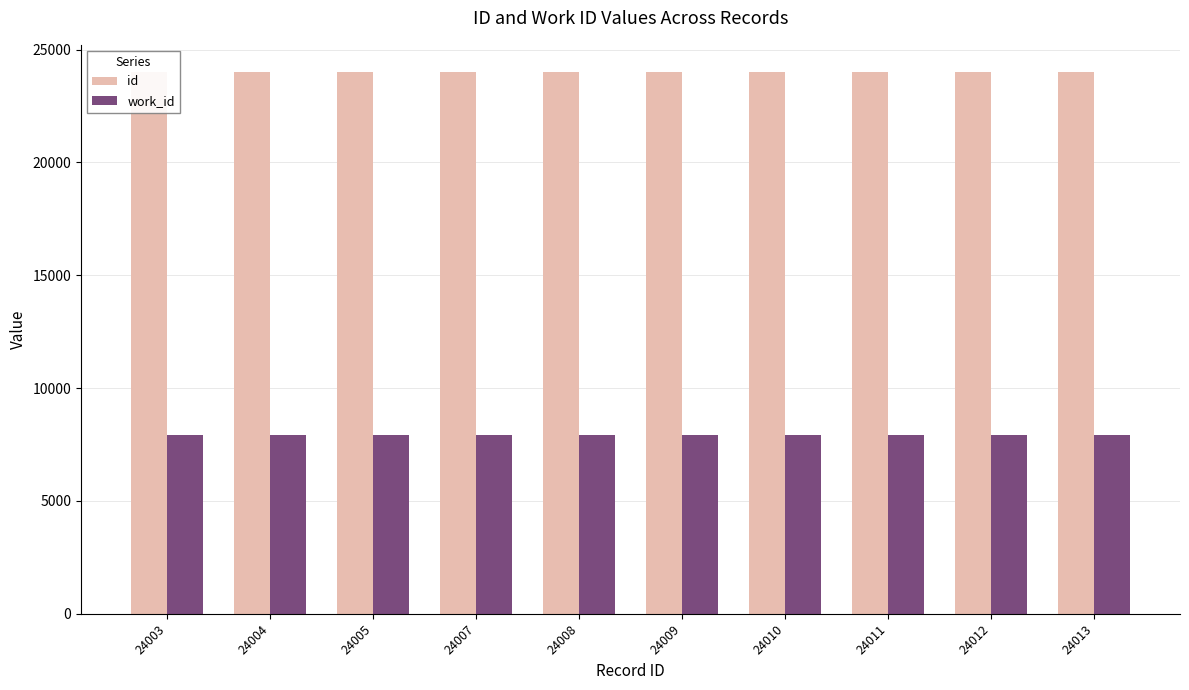

How many groups of bars are there?

10